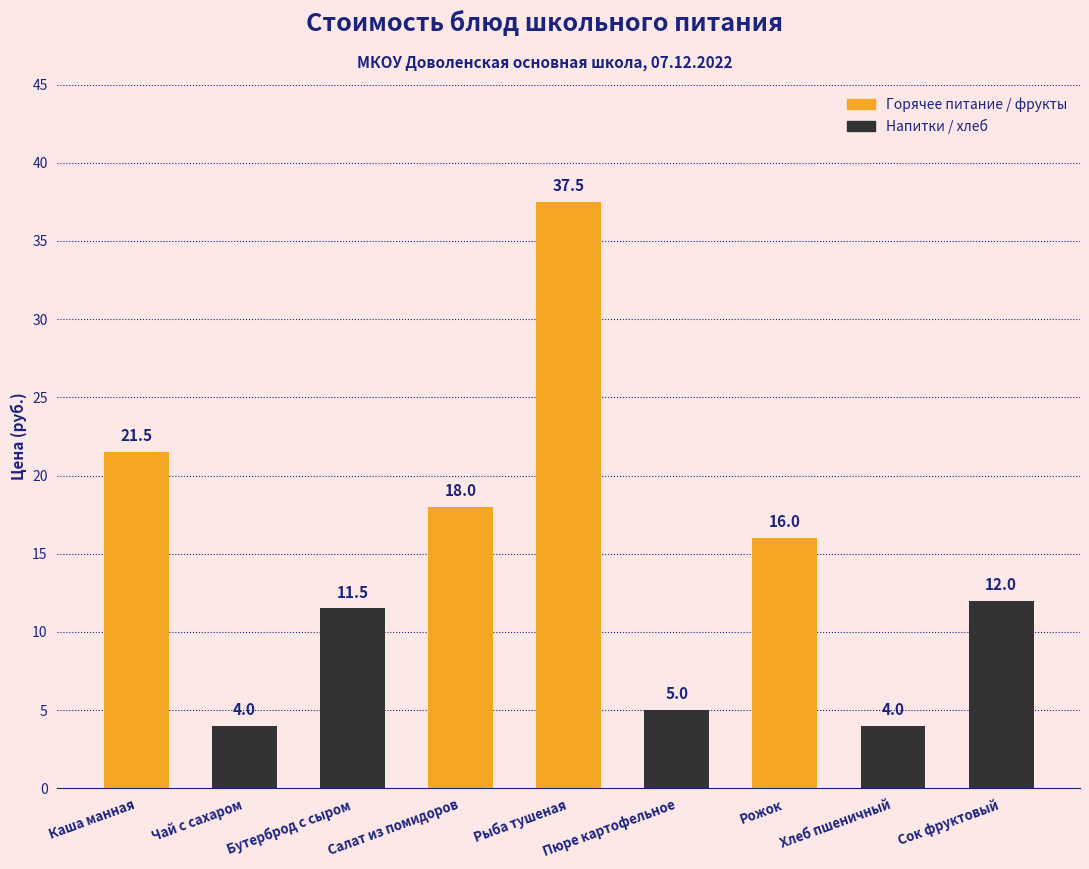

Reading right to left, what are all the values shown in this chart?

12.0	4.0	16.0	5.0	37.5	18.0	11.5	4.0	21.5